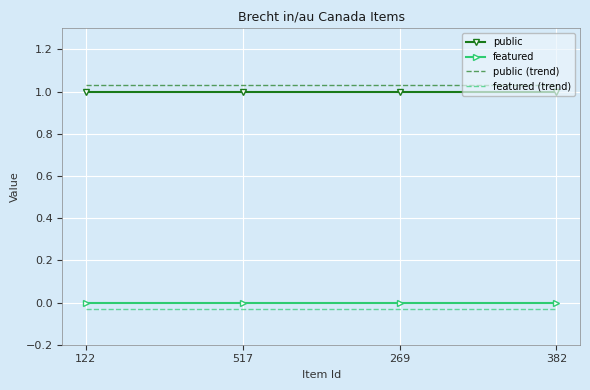

True or false: public (trend) and featured (trend) intersect in this chart.

False